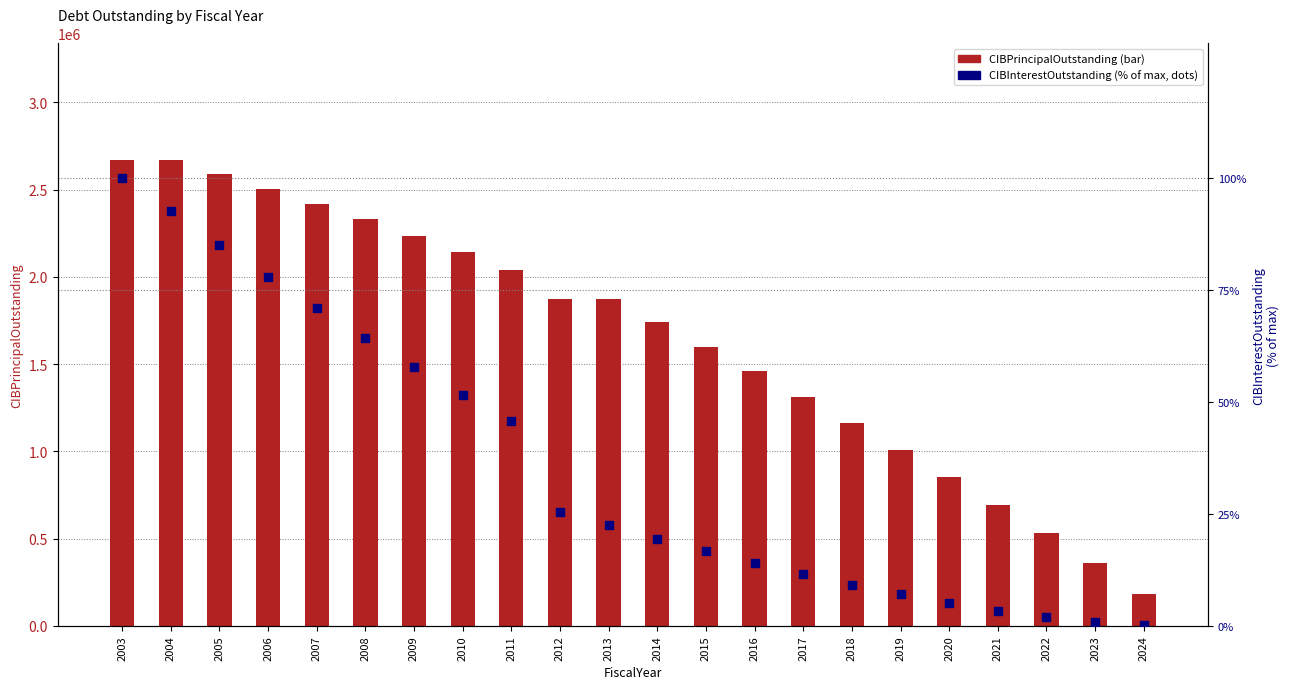

At which category is the sum across all series the highest?

2003